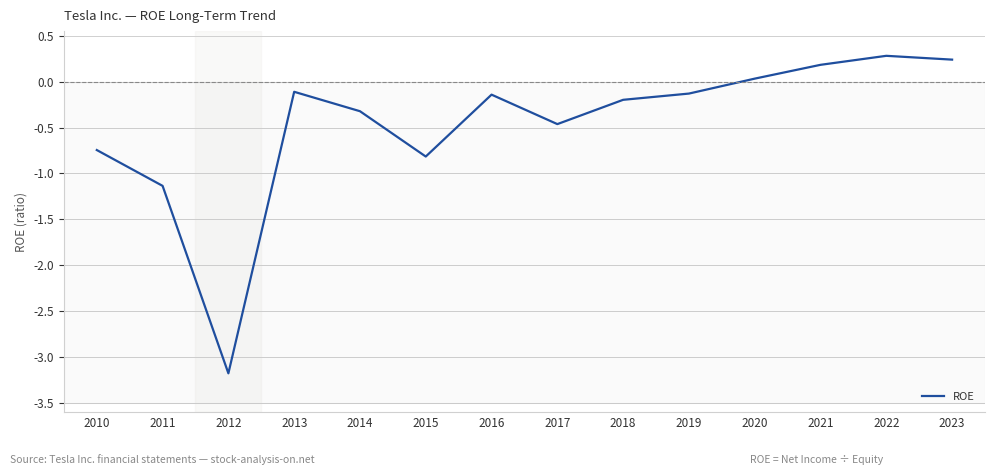

Is it true that the value at 2016 is -0.1?

True